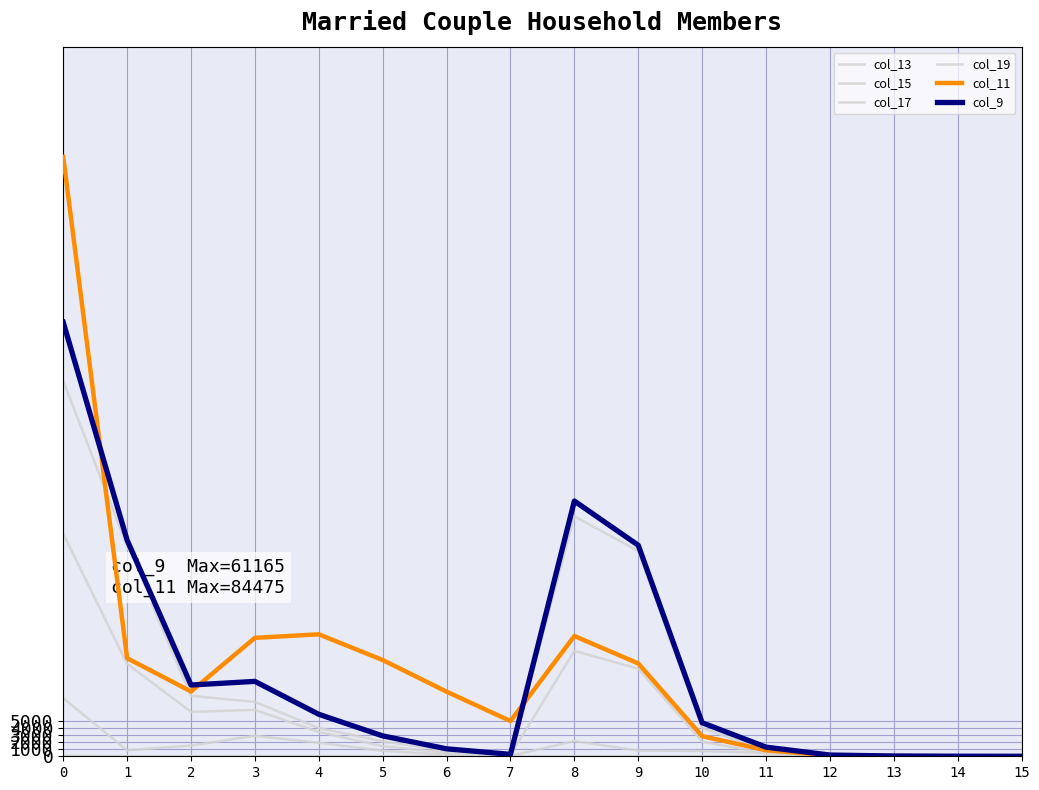

What is the difference between the second highest and second lowest values in the col_13 series?

33805